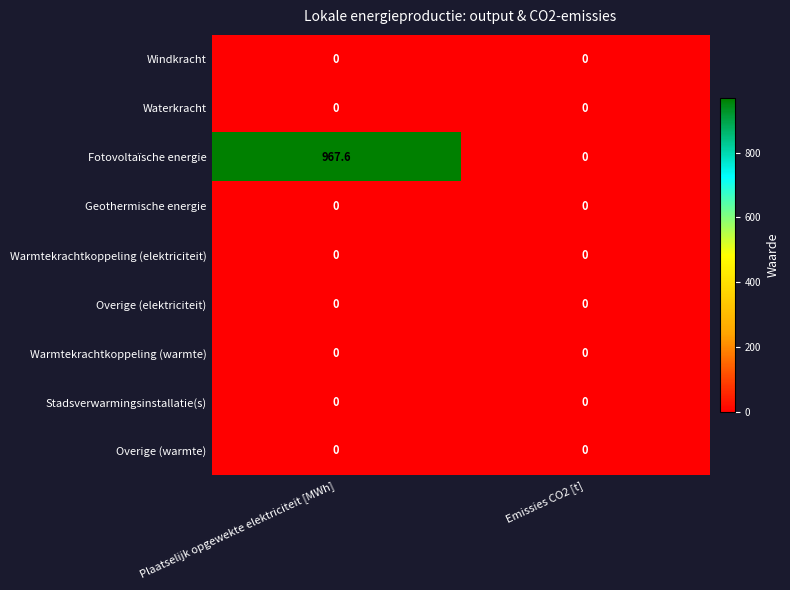

Which category has the lowest value in the Fotovoltaïsche energie series?

Emissies CO2 [t]